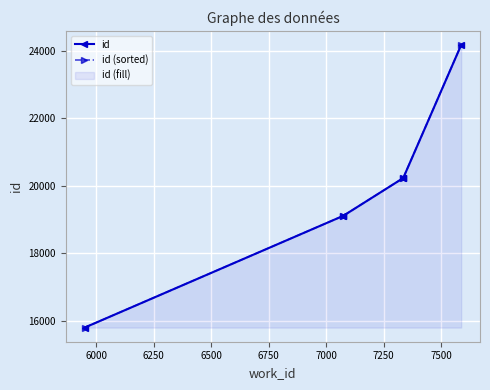

The value of id (sorted) at 6500 is 29723. True or false?

False